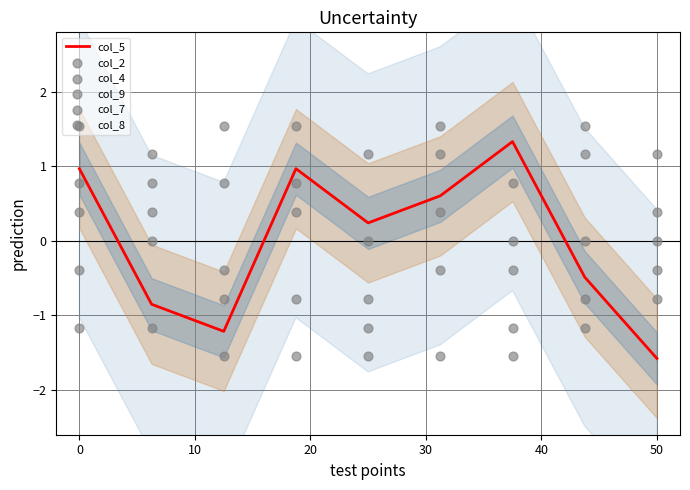

At how many categories does at least one series exceed 0?

9